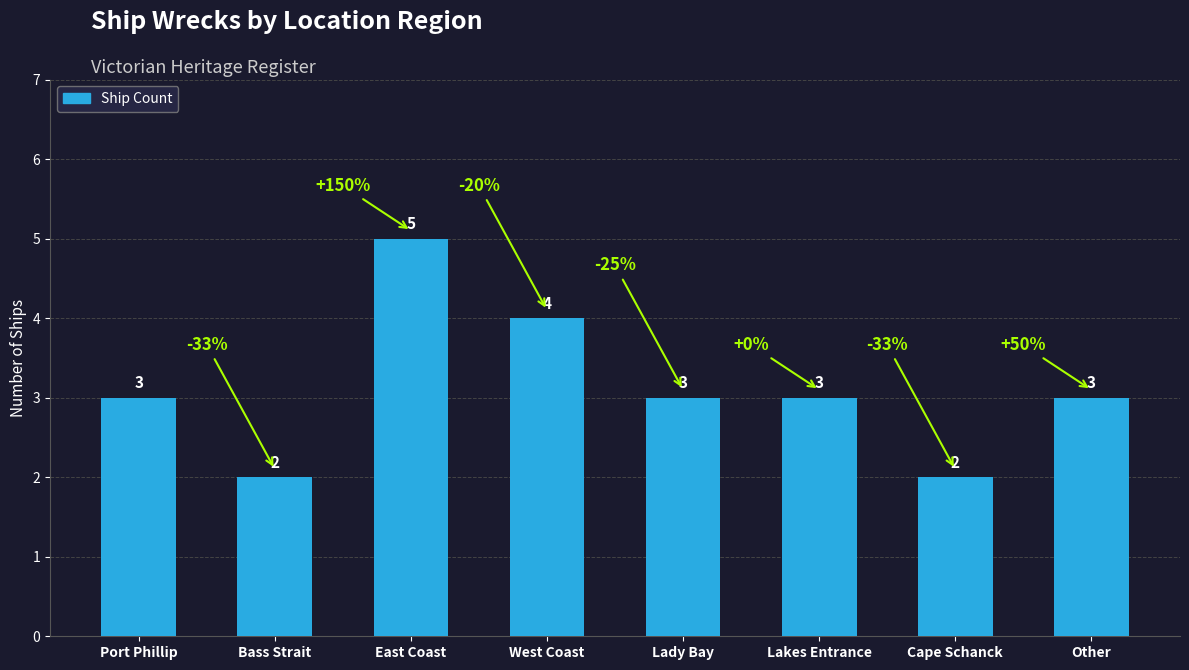

How many values are between 3 and 4?

5